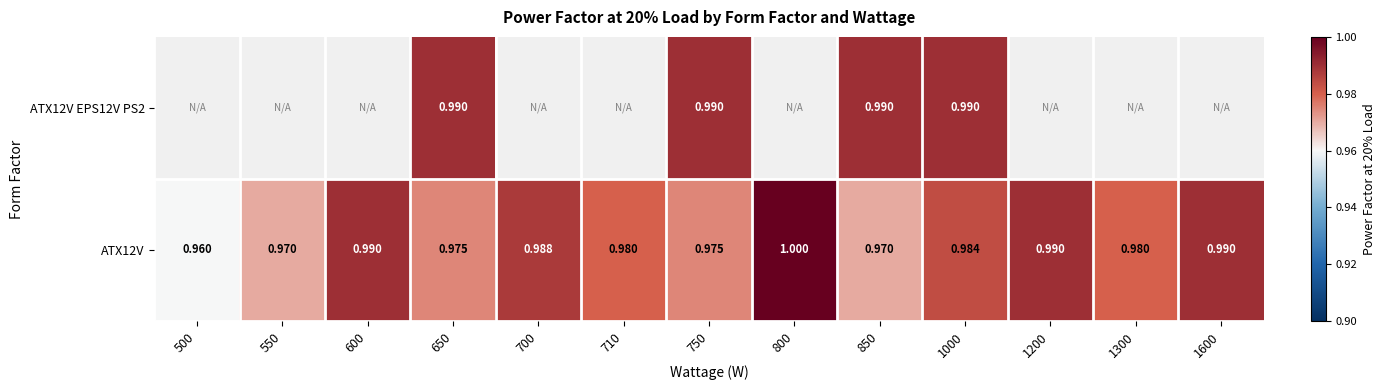

Count the ATX12V values in the range 0 to 1.

13